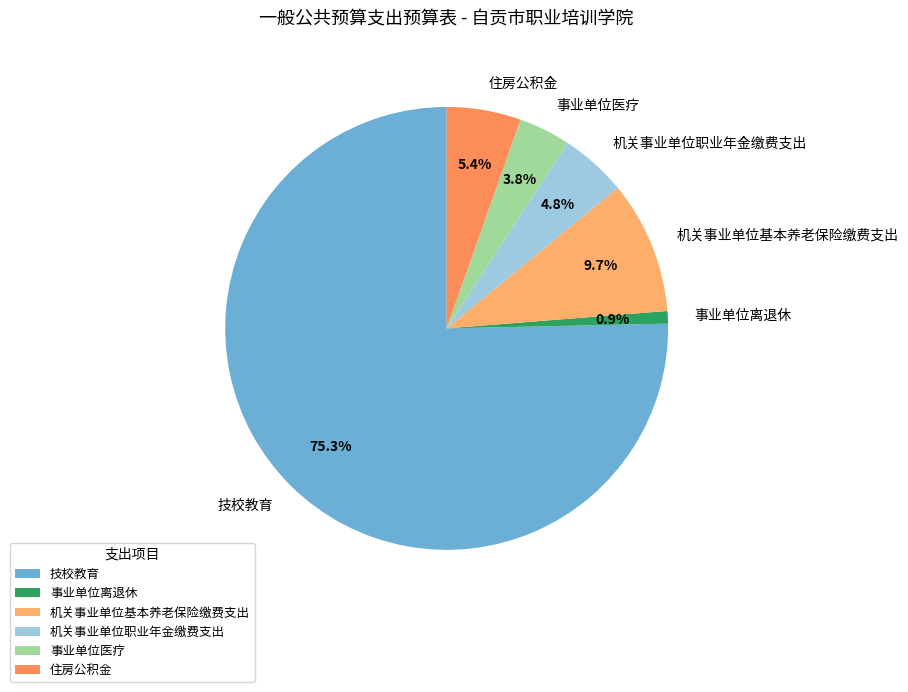

How much of the chart is everything except 事业单位离退休?

99.1%